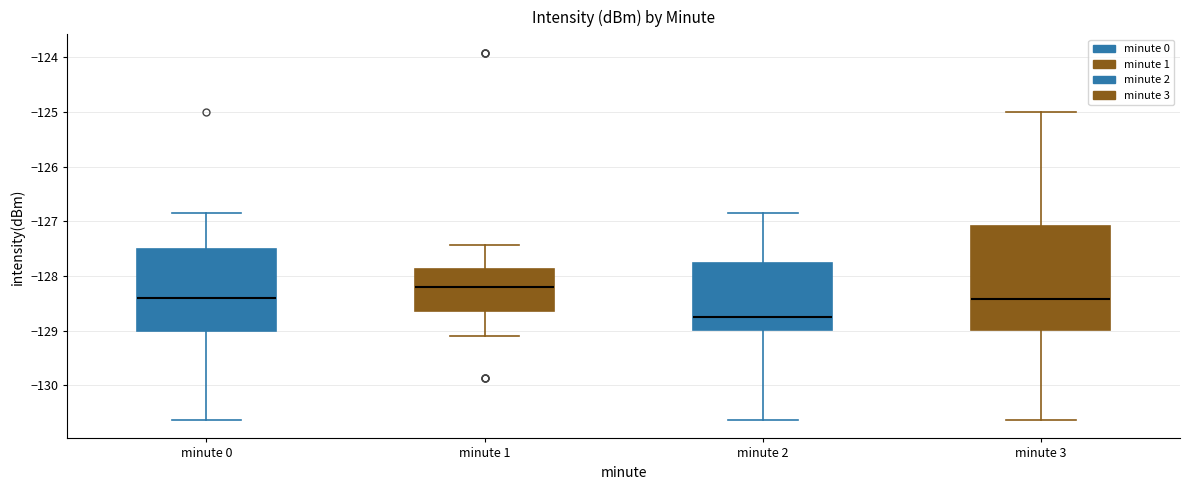

Where does the lower whisker of the box for minute 1 end on the y-axis? The values are not printed on the chart, so give them approximately, as read against the axis.

-129.1